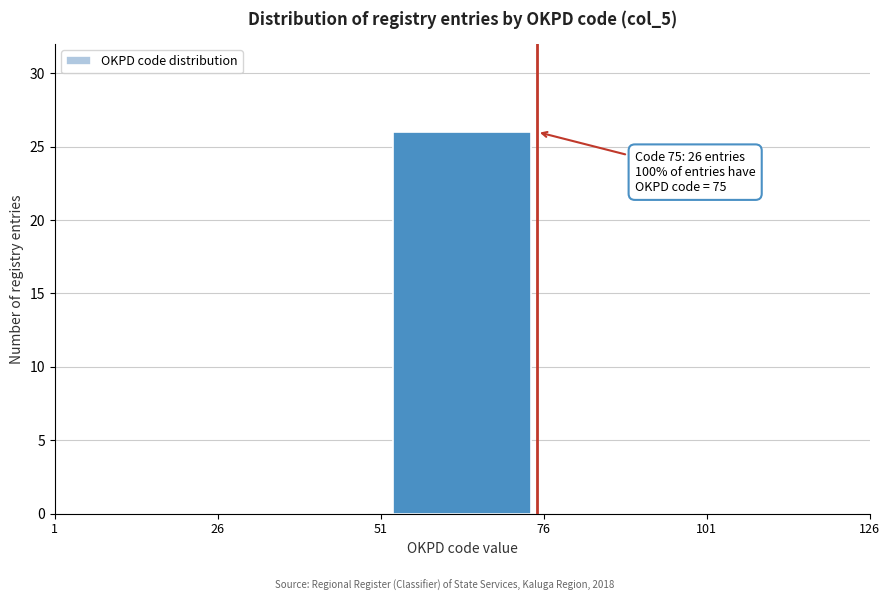

Which range on the x-axis has the tallest bar?

51 to 76